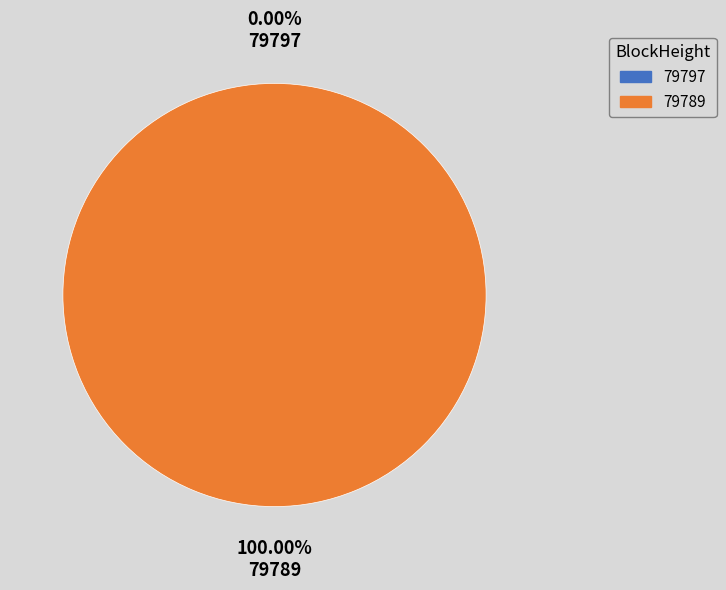

What is the smallest slice in the pie chart?

79797